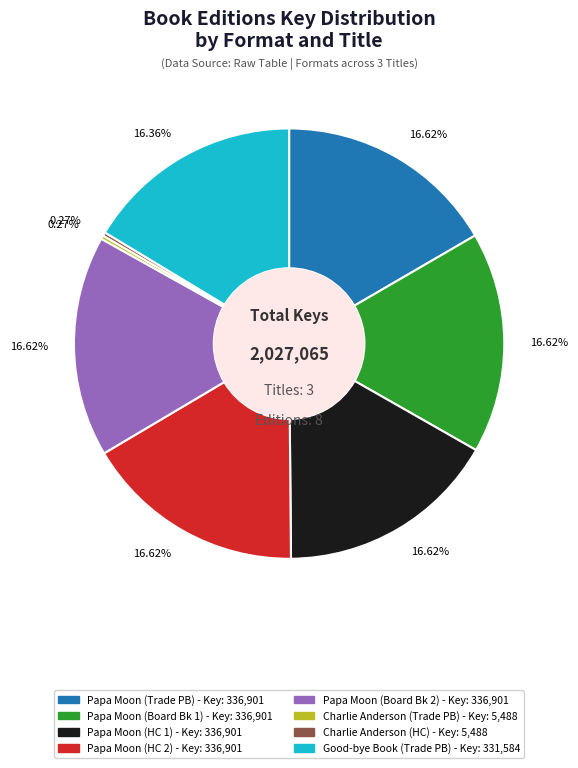

Does any single category account for the majority?

No